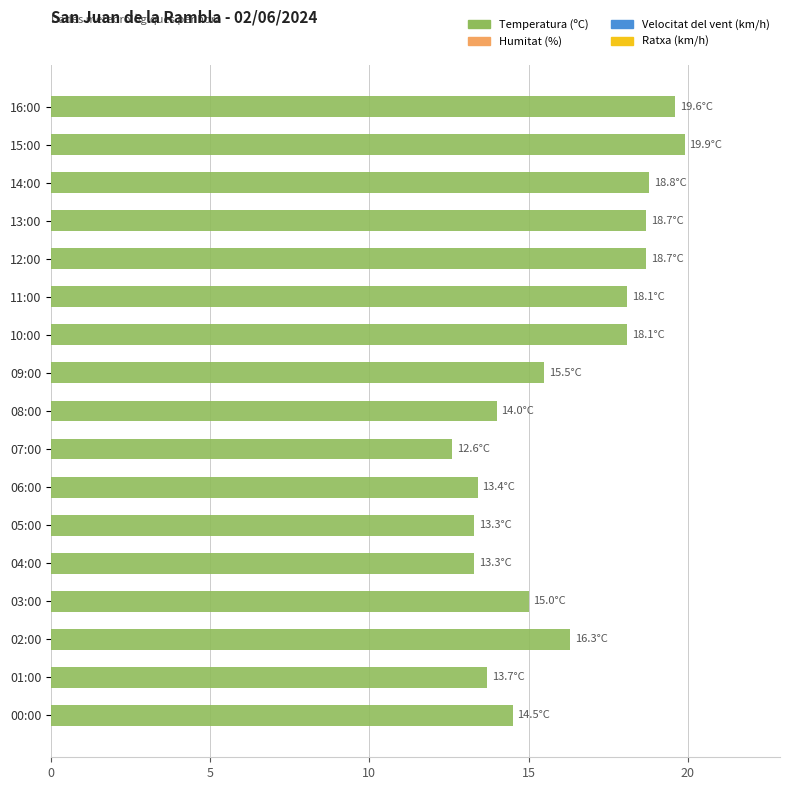

True or false: the data shows 14.0 at 08:00.

True